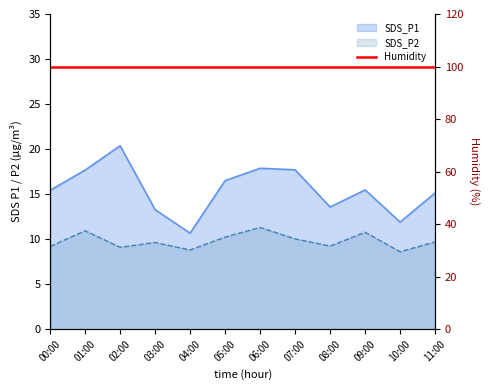

What is the label of the 4th point from the left?

03:00